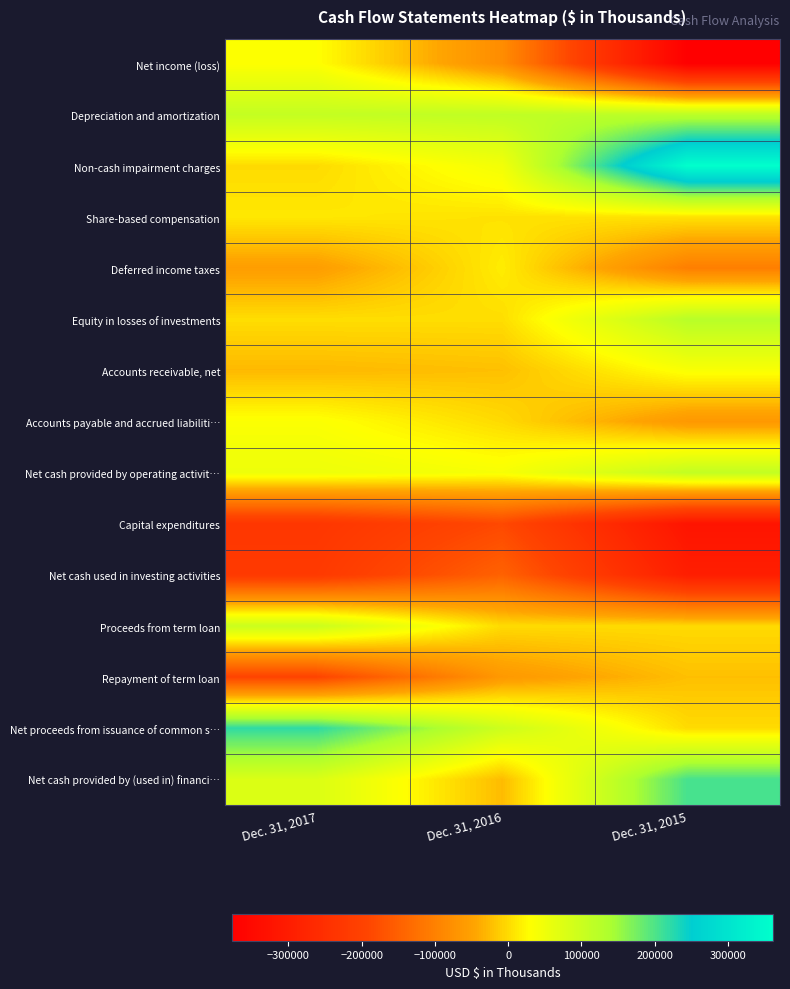

Reading left to right, list all the values displayed in this chart.

Net income (loss): Dec. 31, 2017=30052	Dec. 31, 2016=-81445	Dec. 31, 2015=-376980
Depreciation and amortization: Dec. 31, 2017=108745	Dec. 31, 2016=114187	Dec. 31, 2015=120401
Non-cash impairment charges: Dec. 31, 2017=0	Dec. 31, 2016=45107	Dec. 31, 2015=361409
Share-based compensation: Dec. 31, 2017=10877	Dec. 31, 2016=5862	Dec. 31, 2015=6543
Deferred income taxes: Dec. 31, 2017=-54585	Dec. 31, 2016=14849	Dec. 31, 2015=-103022
Equity in losses of investments: Dec. 31, 2017=2368	Dec. 31, 2016=2166	Dec. 31, 2015=124345
Accounts receivable, net: Dec. 31, 2017=-28424	Dec. 31, 2016=-22437	Dec. 31, 2015=36354
Accounts payable and accrued liabiliti…: Dec. 31, 2017=33381	Dec. 31, 2016=-630	Dec. 31, 2015=-63817
Net cash provided by operating activit…: Dec. 31, 2017=51638	Dec. 31, 2016=38714	Dec. 31, 2015=110805
Capital expenditures: Dec. 31, 2017=-231127	Dec. 31, 2016=-186487	Dec. 31, 2015=-320311
Net cash used in investing activities: Dec. 31, 2017=-221127	Dec. 31, 2016=-147110	Dec. 31, 2015=-295719
Proceeds from term loan: Dec. 31, 2017=100000	Dec. 31, 2016=0	Dec. 31, 2015=0
Repayment of term loan: Dec. 31, 2017=-194758	Dec. 31, 2016=-62742	Dec. 31, 2015=-22500
Net proceeds from issuance of common s…: Dec. 31, 2017=219504	Dec. 31, 2016=96547	Dec. 31, 2015=0
Net cash provided by (used in) financi…: Dec. 31, 2017=77482	Dec. 31, 2016=-25524	Dec. 31, 2015=204625